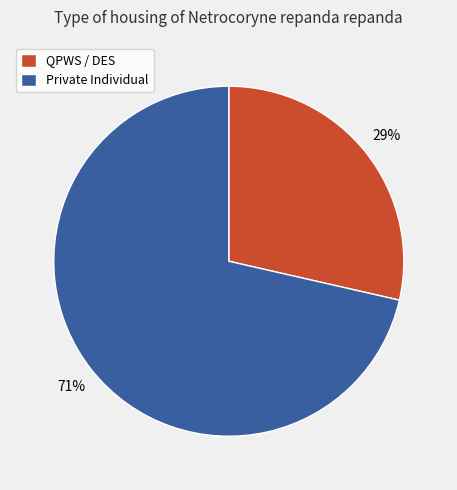

Approximately how many times larger is the value at QPWS / DES compared to Private Individual?

0.4